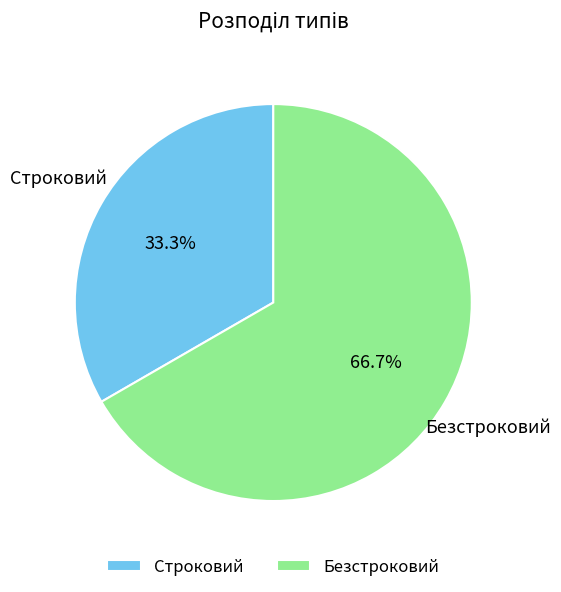

Which has a higher value, Строковий or Безстроковий?

Безстроковий